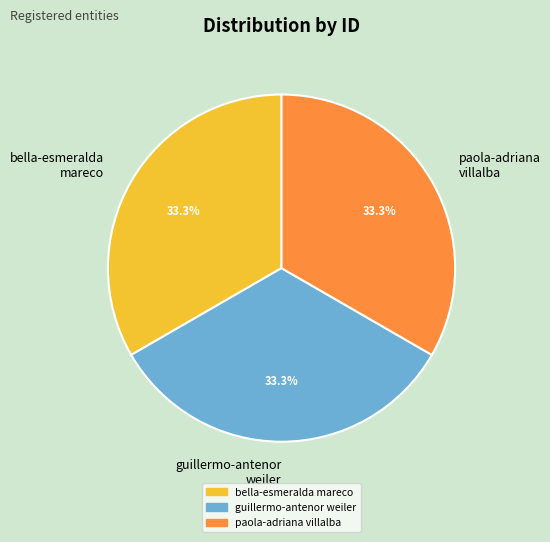

Is there any slice that represents more than half of the pie?

No